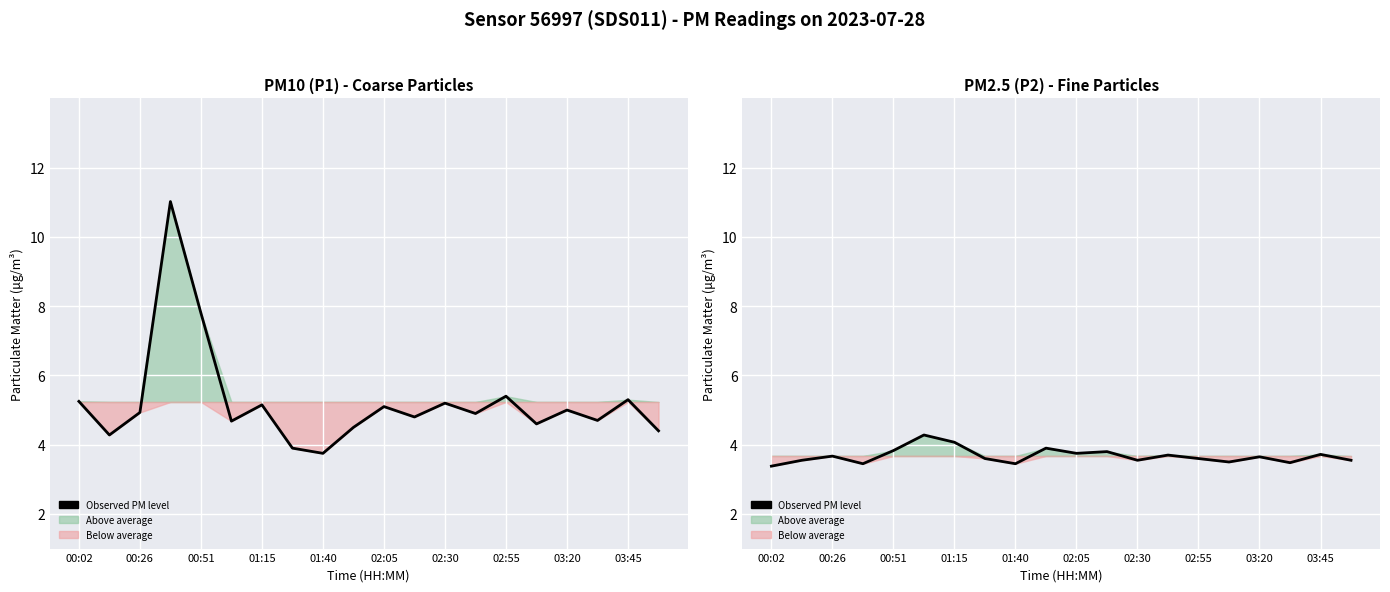

The value at 01:15 is 6.3. True or false?

False